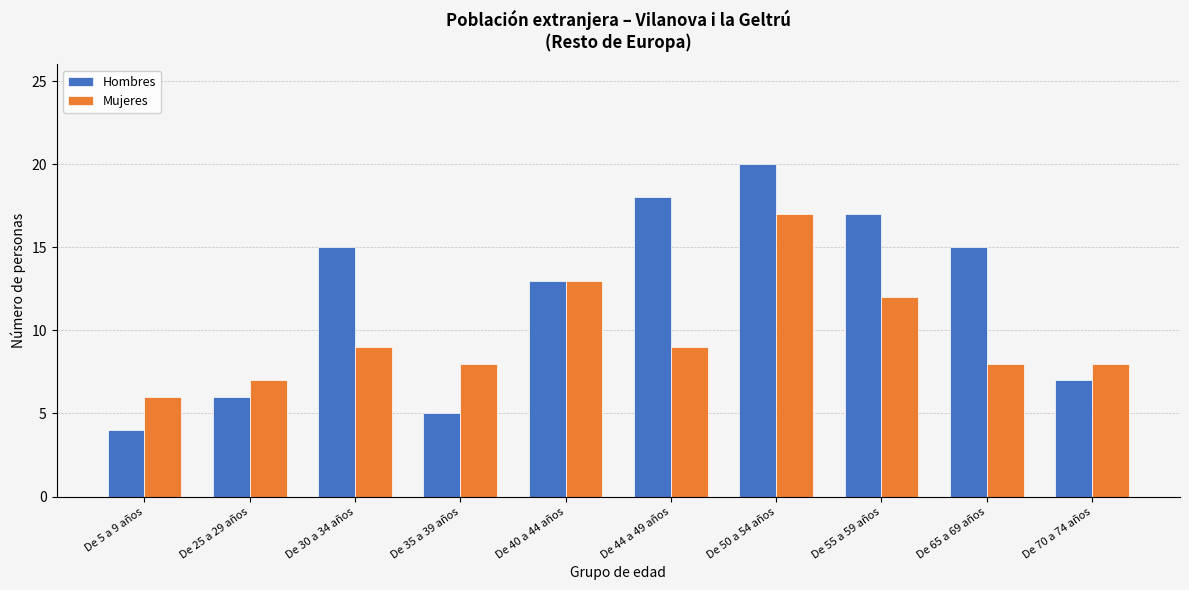

Is it true that Hombres equals 18 at De 44 a 49 años?

True